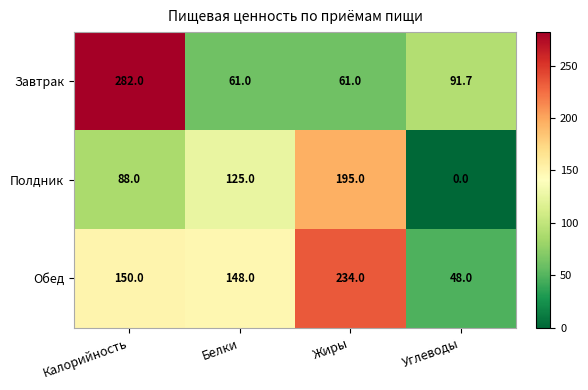

Reading right to left, transcribe all the data shown in this chart.

Завтрак: Углеводы=91.7	Жиры=61.0	Белки=61.0	Калорийность=282.0
Полдник: Углеводы=0.0	Жиры=195.0	Белки=125.0	Калорийность=88.0
Обед: Углеводы=48.0	Жиры=234.0	Белки=148.0	Калорийность=150.0